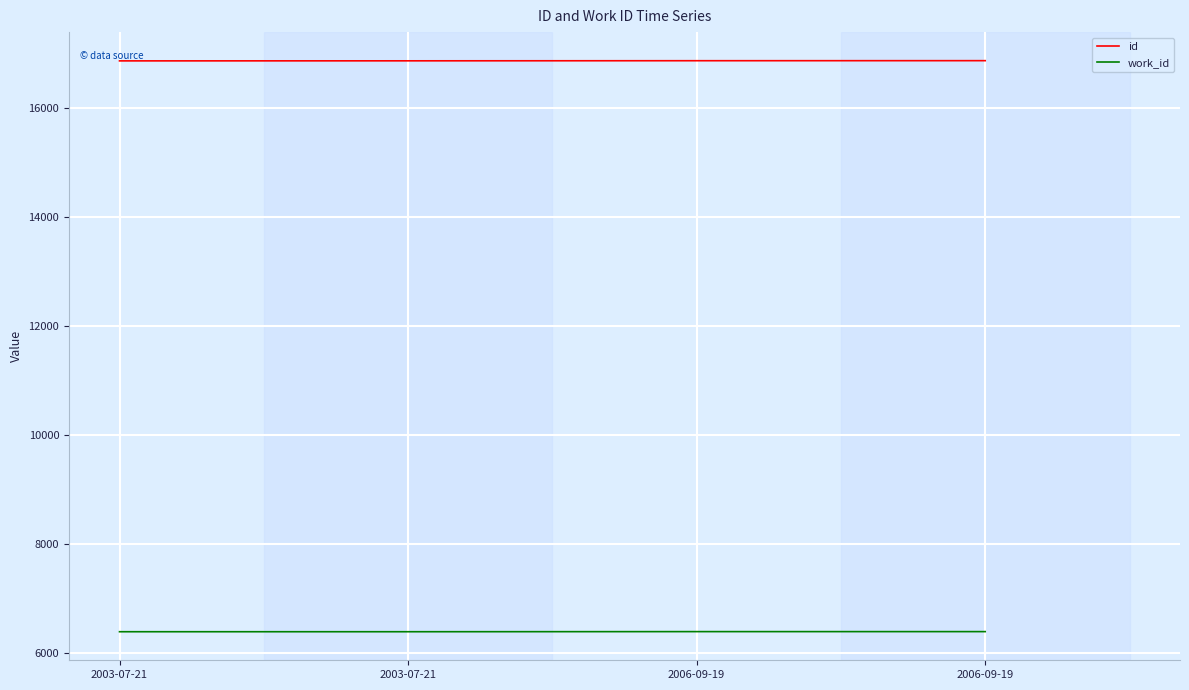

How many values in the work_id series are below 6392?

2